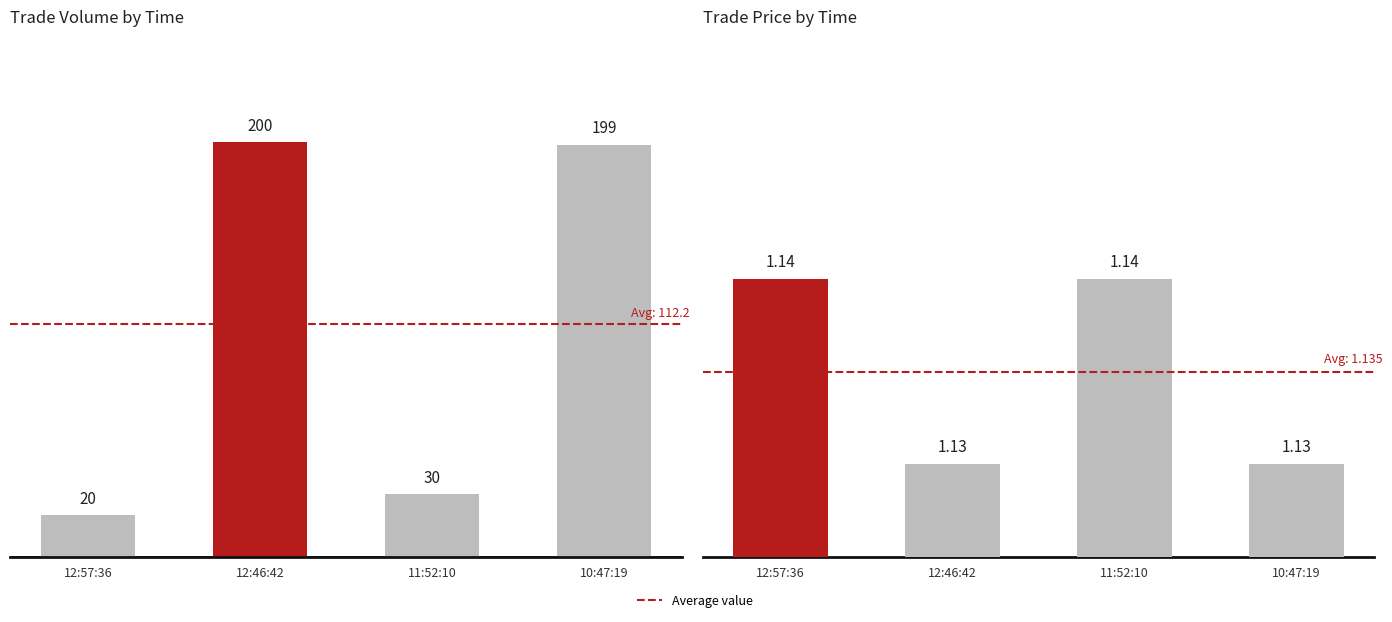

What is the difference between the second highest and minimum values in the Volume series?

179.0